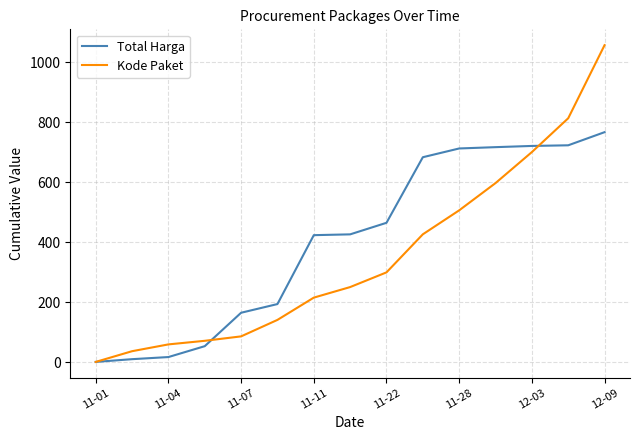

List the series in order of their overall mean, highest first.

Total Harga, Kode Paket